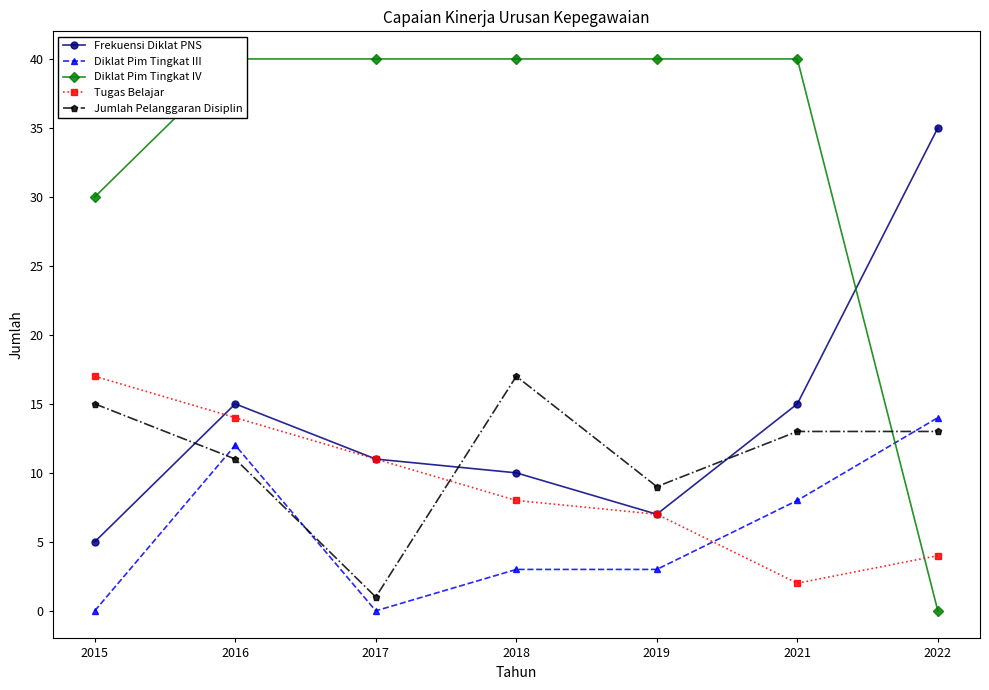

Count the Tugas Belajar values in the range 4 to 14.

5